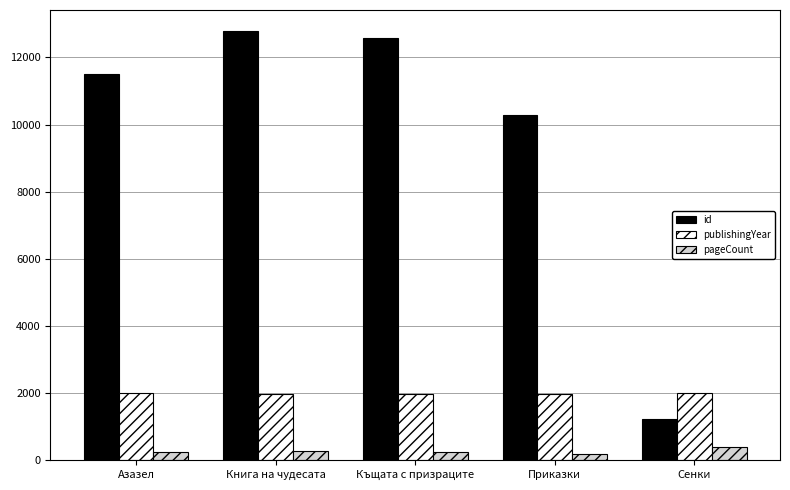

What is the label of the 4th bar from the left?

Приказки